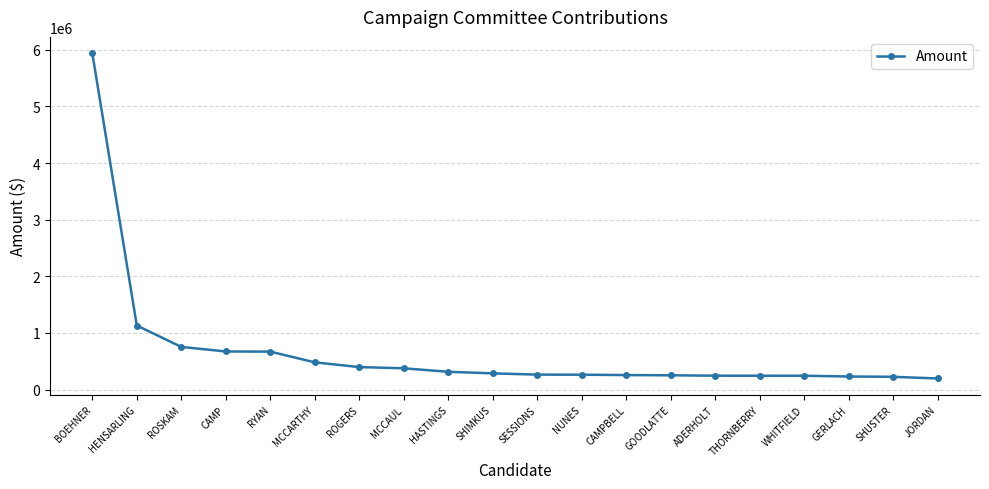

Does the chart have visible grid lines?

Yes